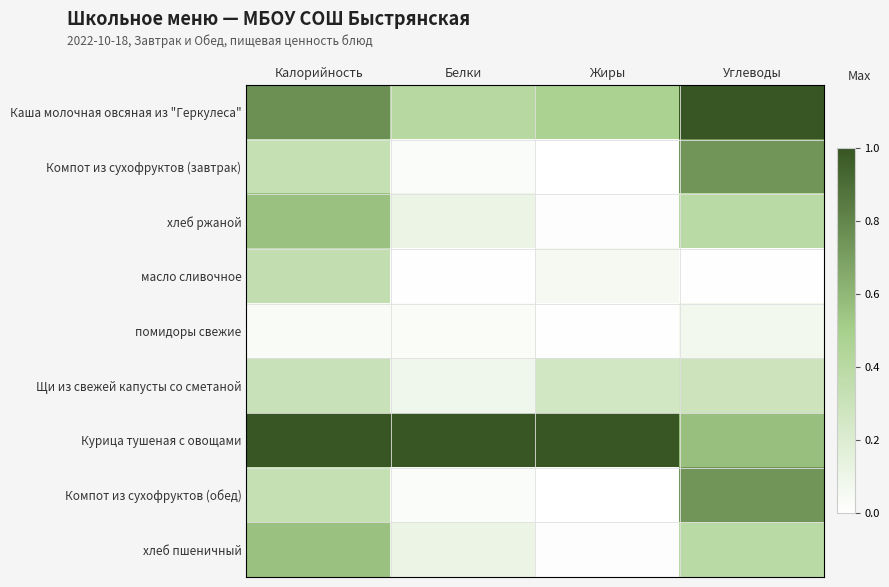

What is the total value across all series at Жиры?

1.8